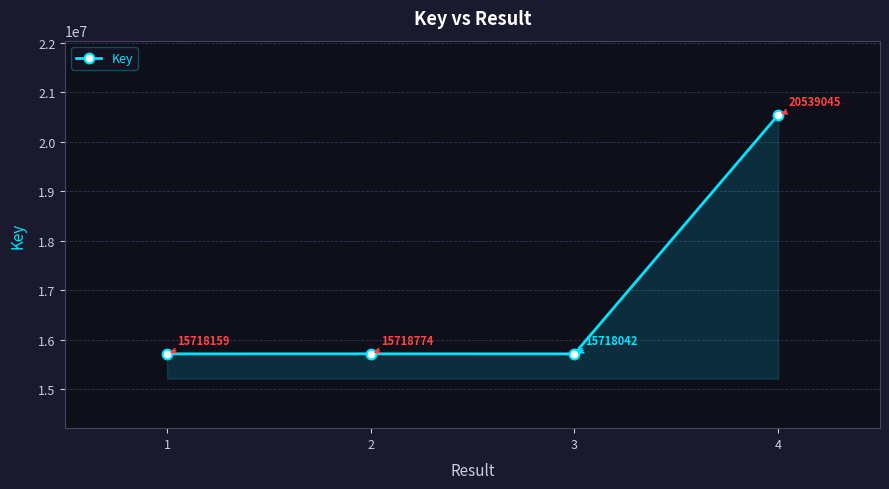

How many interior local valleys (lower than both neighbors) does the data have?

1